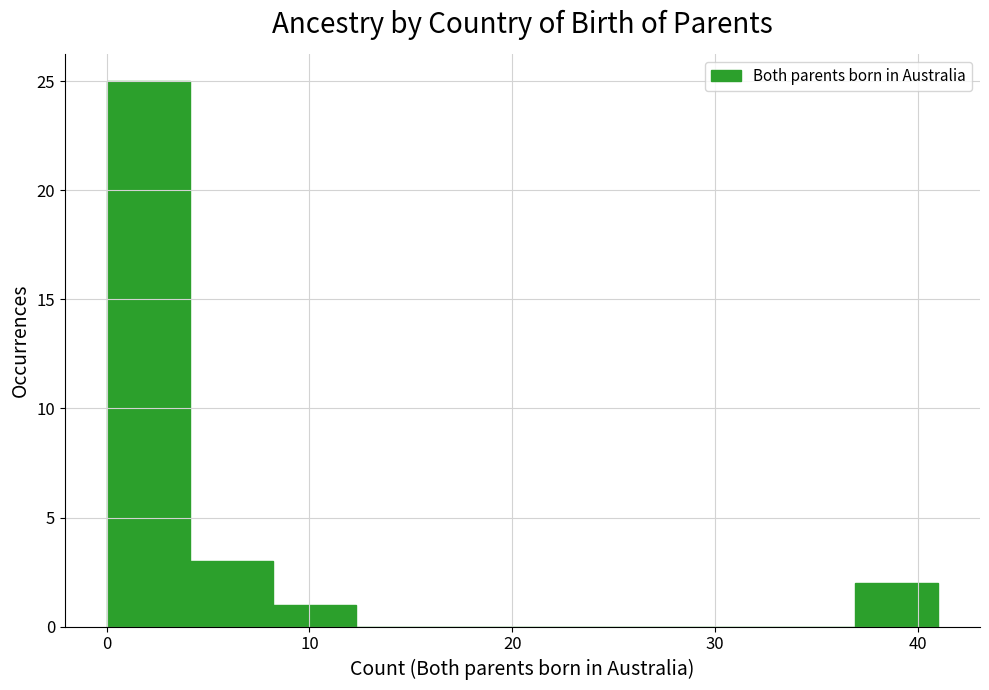

Reading left to right, transcribe this chart: for each bar, give the range it covers on the x-axis and its height. Neither the bar edges nor the heights are printed on the chart, so give them approximately, as read against the axes.

0.0 to 4.1: 25
4.1 to 8.2: 3
8.2 to 12.3: 1
12.3 to 16.4: 0
16.4 to 20.5: 0
20.5 to 24.6: 0
24.6 to 28.7: 0
28.7 to 32.8: 0
32.8 to 36.9: 0
36.9 to 41.0: 2